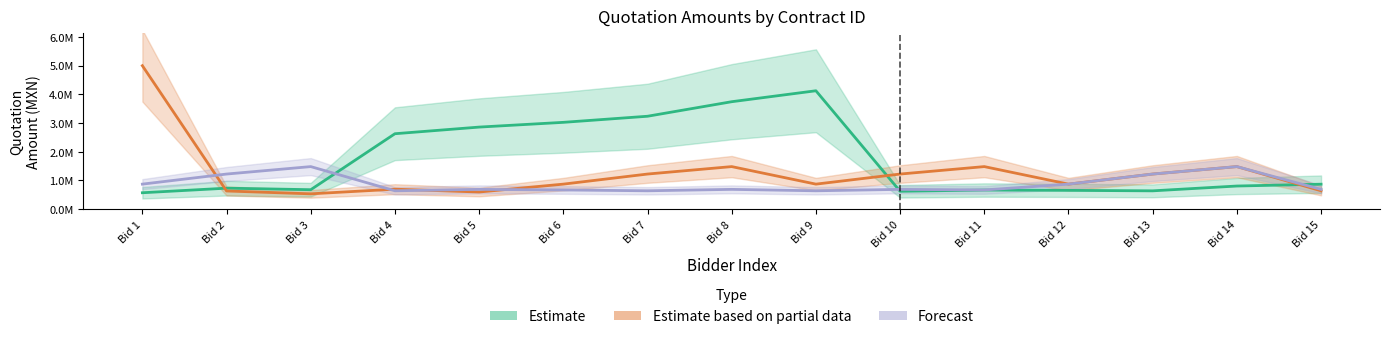

True or false: Estimate based on partial data has a value of 598200.4 at Bid 5.

True